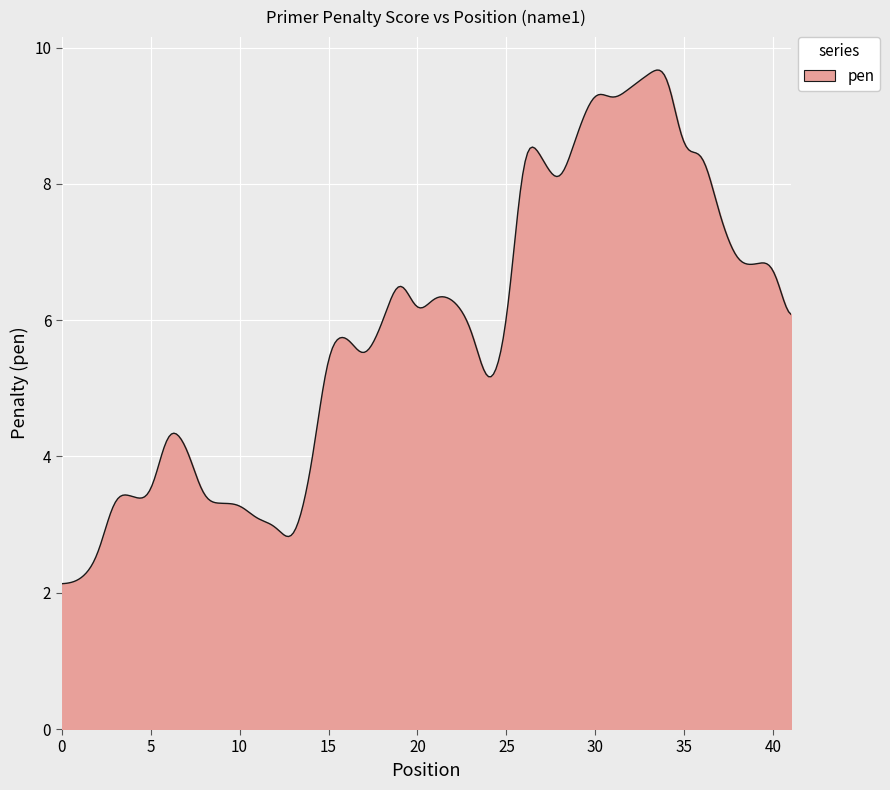

What is the greatest value displayed?

9.7